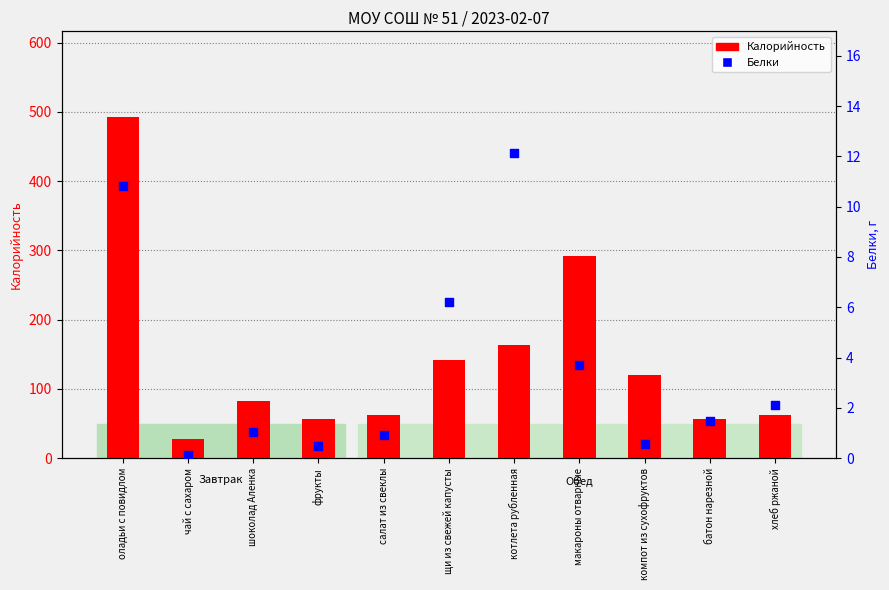

At which category is the sum across all series the highest?

оладьи с повидлом